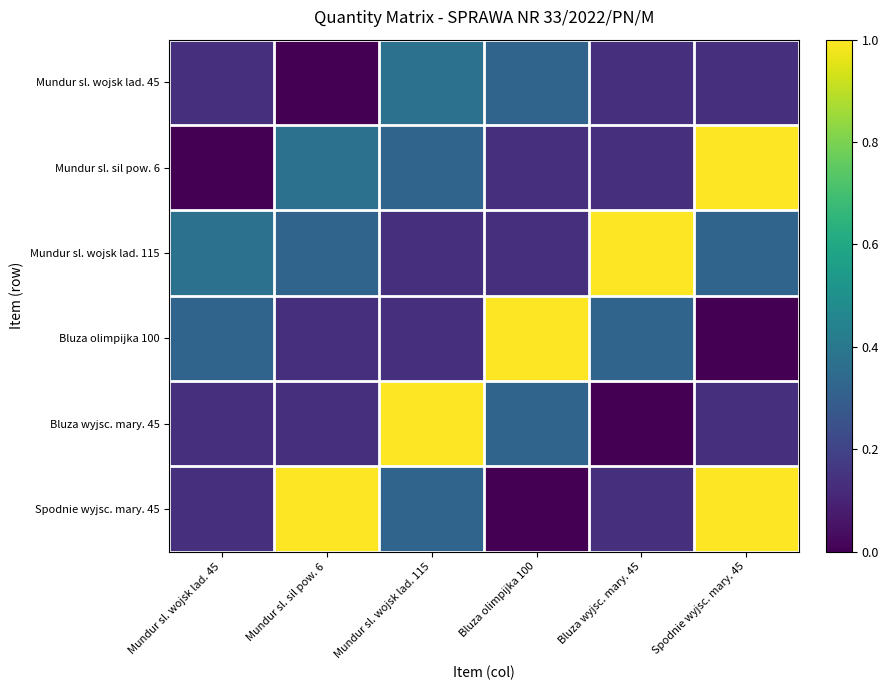

Which series has the widest spread of values?

Bluza olimpijka 100